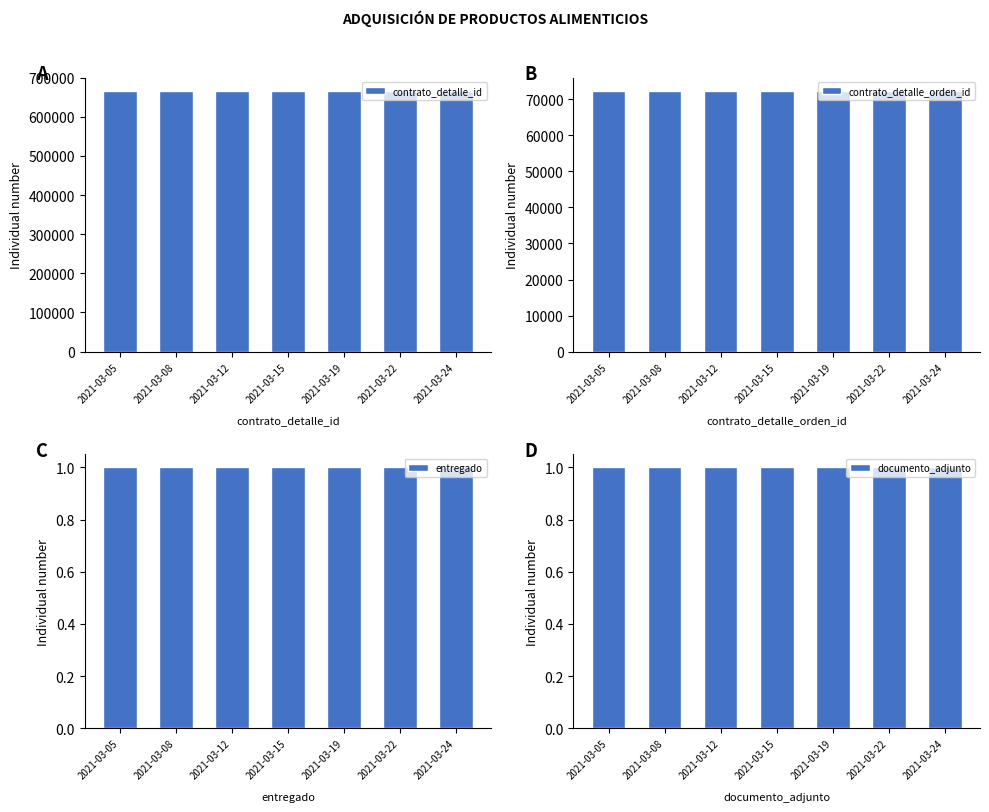

What is the value of the entregado bar at the 7th from the left?

1